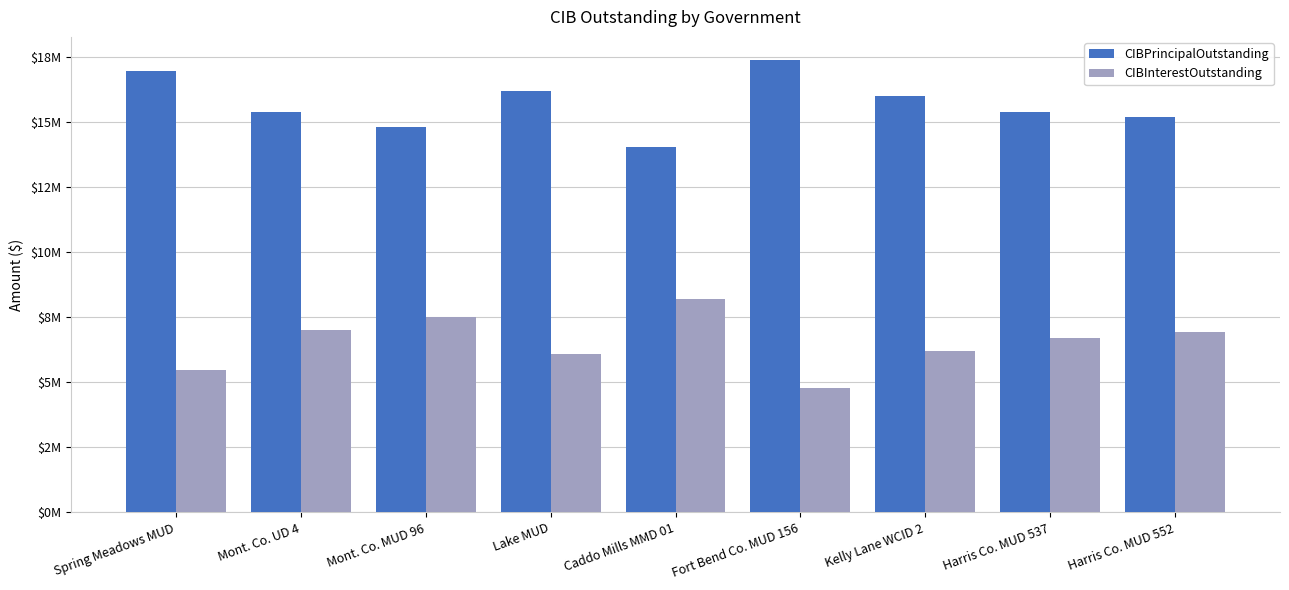

Is the value of CIBPrincipalOutstanding at Lake MUD greater than the value of CIBInterestOutstanding at Mont. Co. UD 4?

Yes